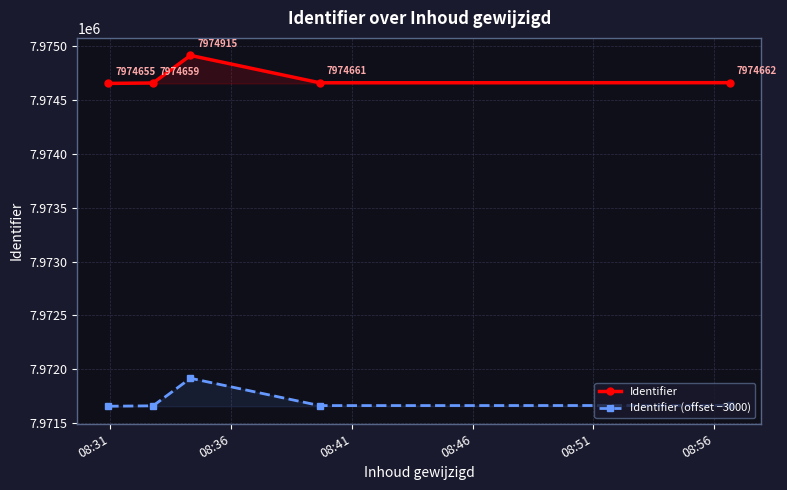

What is the average value of the Identifier (offset −3000) series?

7971710